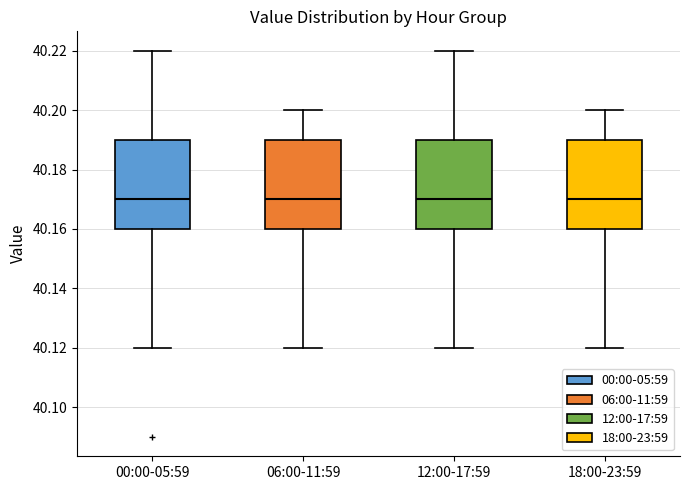

Reading left to right, read every box against the y-axis: the position of its median line, the range the box covers, and the ends of its whiskers. The values are not printed on the chart, so give them approximately, as read against the axis.

00:00-05:59: median 40.17, box 40.16 to 40.19, whiskers 40.12 to 40.22
06:00-11:59: median 40.17, box 40.16 to 40.19, whiskers 40.12 to 40.20
12:00-17:59: median 40.17, box 40.16 to 40.19, whiskers 40.12 to 40.22
18:00-23:59: median 40.17, box 40.16 to 40.19, whiskers 40.12 to 40.20